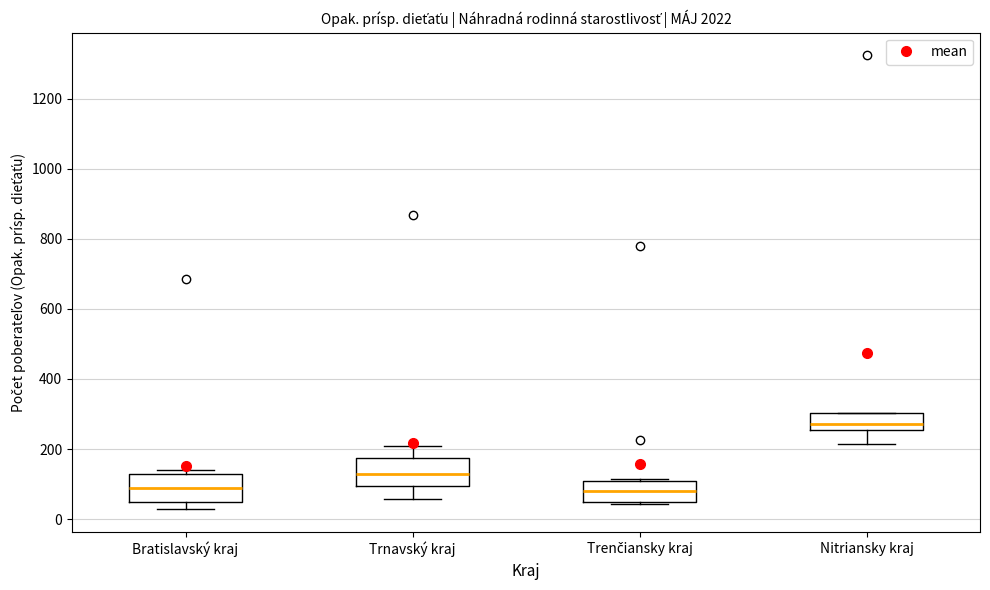

Reading left to right, read every box against the y-axis: the position of its median line, the range the box covers, and the ends of its whiskers. The values are not printed on the chart, so give them approximately, as read against the axis.

Bratislavský kraj: median 100, box 40 to 140, whiskers 20 to 140 (just above the box's upper edge)
Trnavský kraj: median 120, box 100 to 180, whiskers 60 to 220
Trenčiansky kraj: median 80, box 40 to 100, whiskers 40 to 120
Nitriansky kraj: median 280, box 260 to 300, whiskers 220 to 300